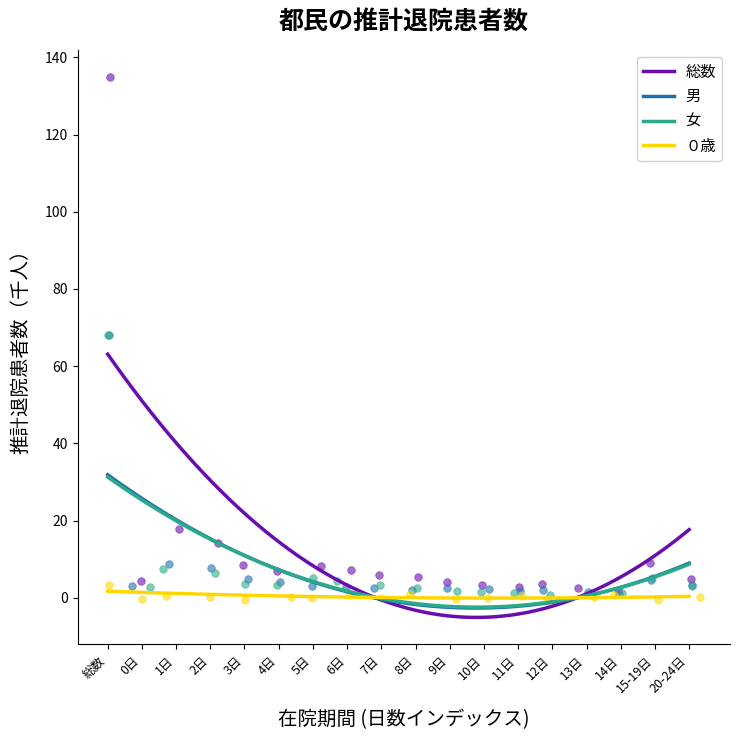

What are all the series names shown in the legend?

総数, 男, 女, ０歳